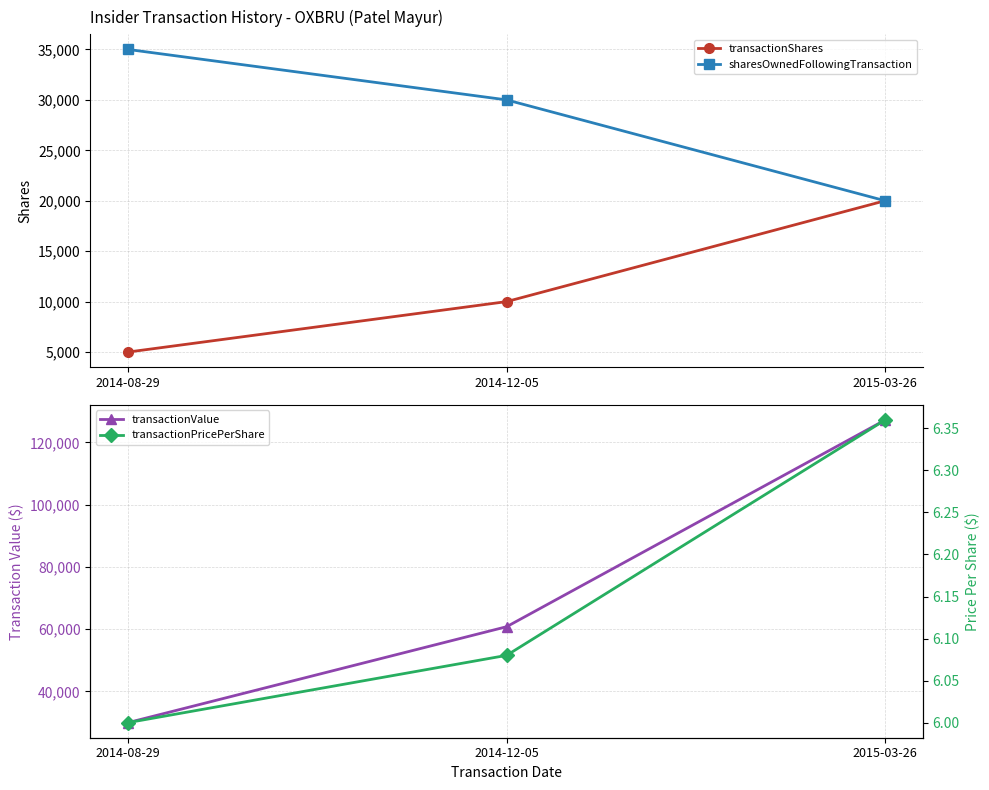

Which series has the largest range (max minus min)?

transactionValue